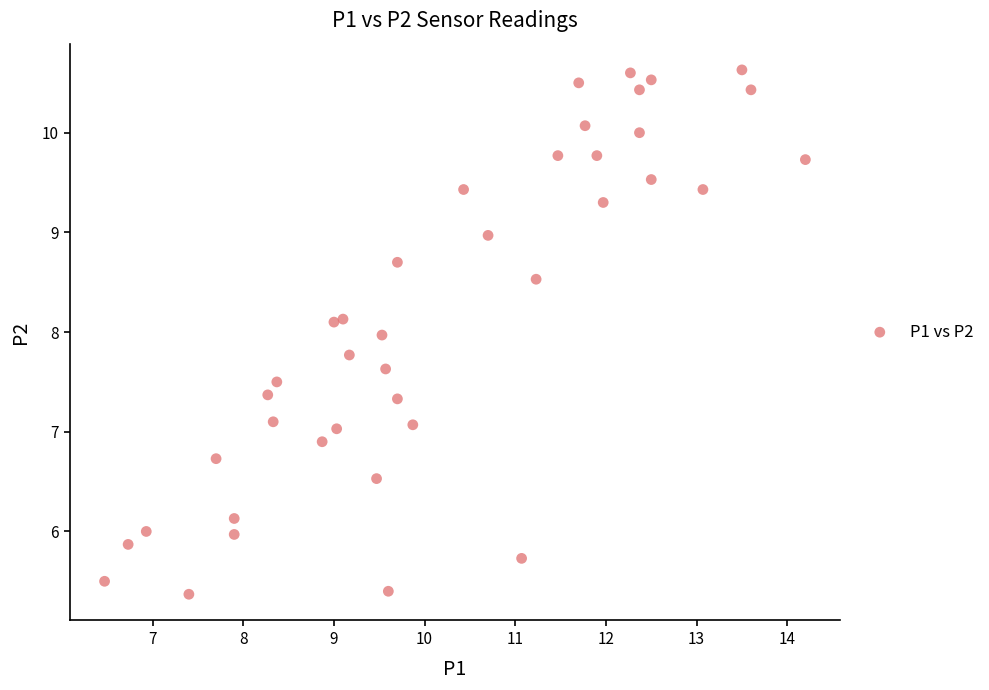

What is the range of X values (max minus min)?

7.7